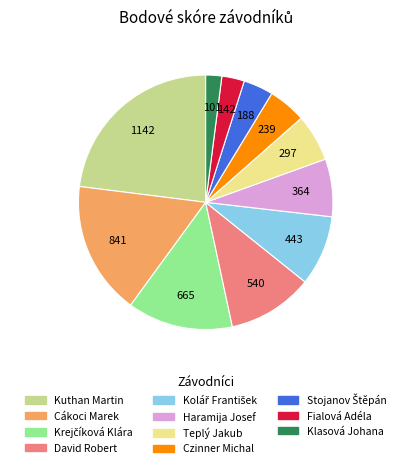

Is there a majority slice in this chart?

No